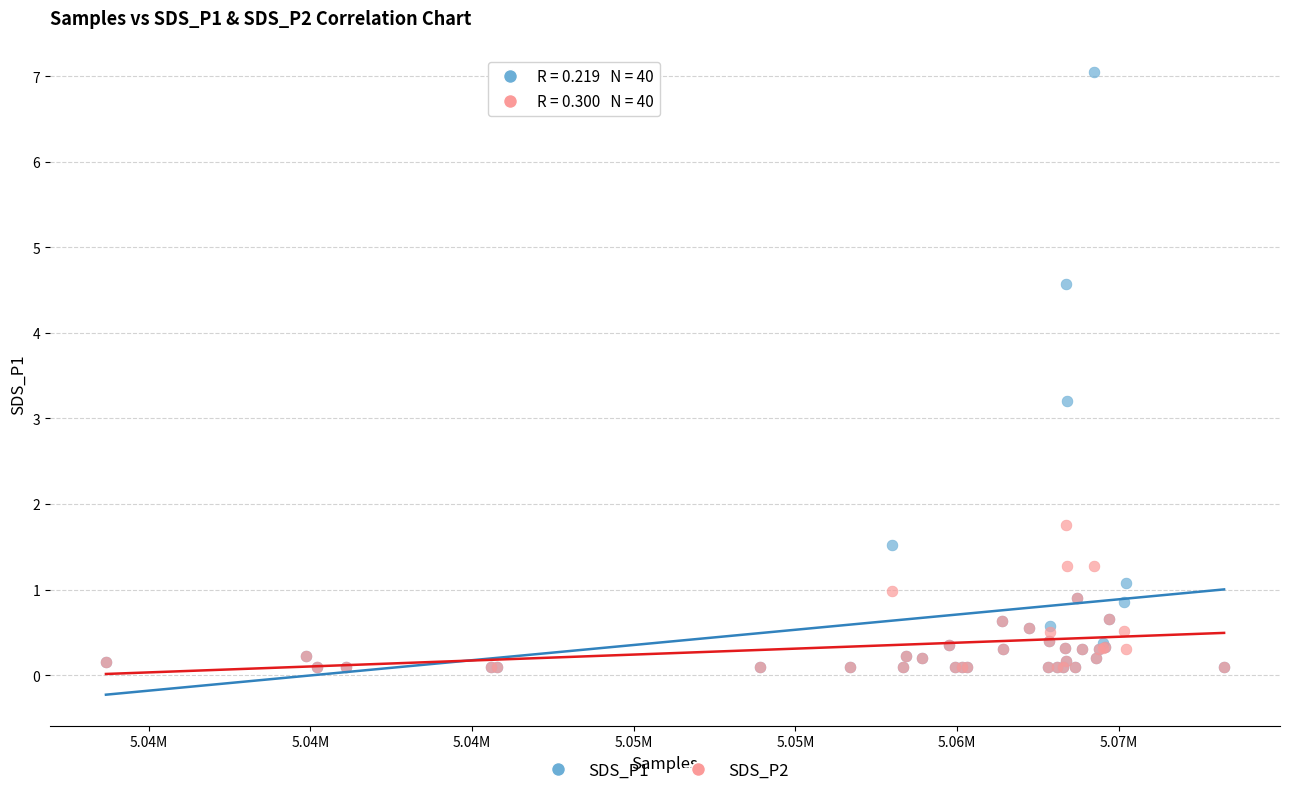

Across all series, what Y value is closest to 3?

3.2